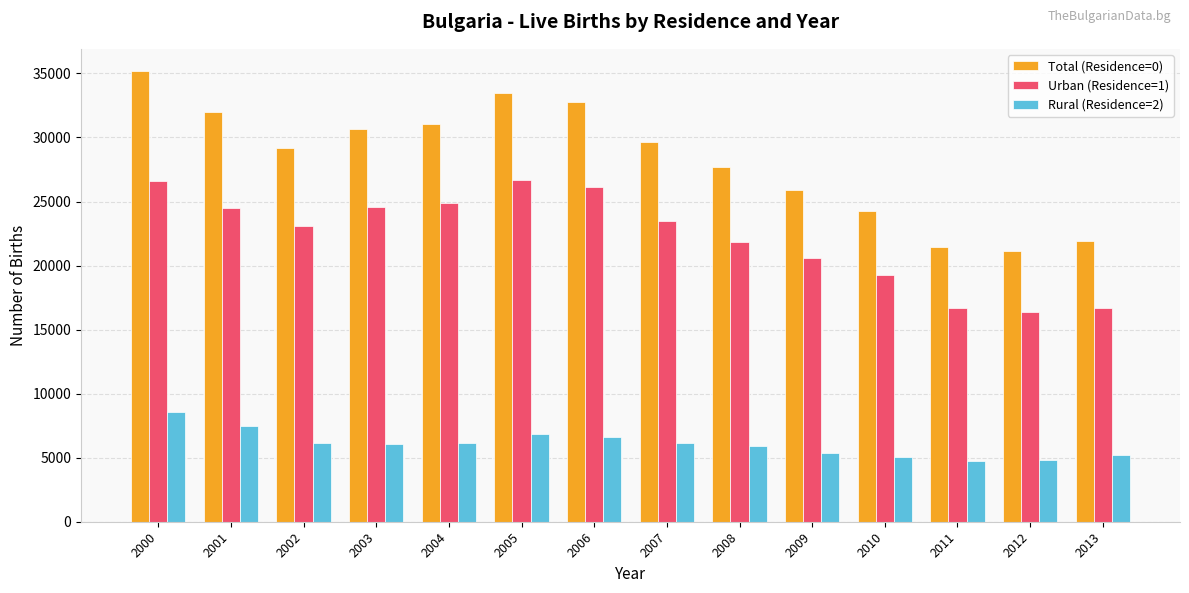

The value of Rural (Residence=2) at 2004 is 1396. True or false?

False